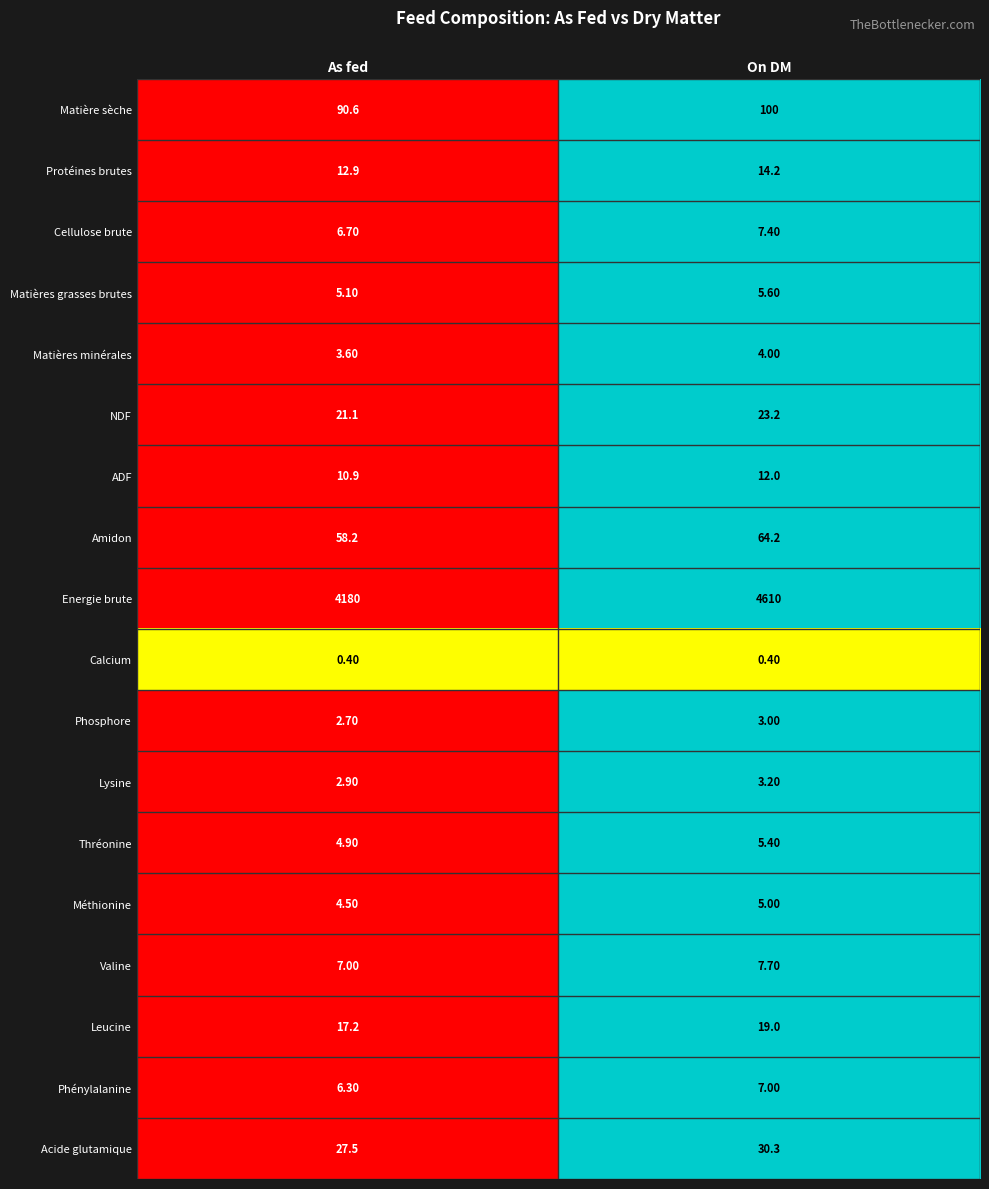

How many values in the Valine series exceed 7?

1